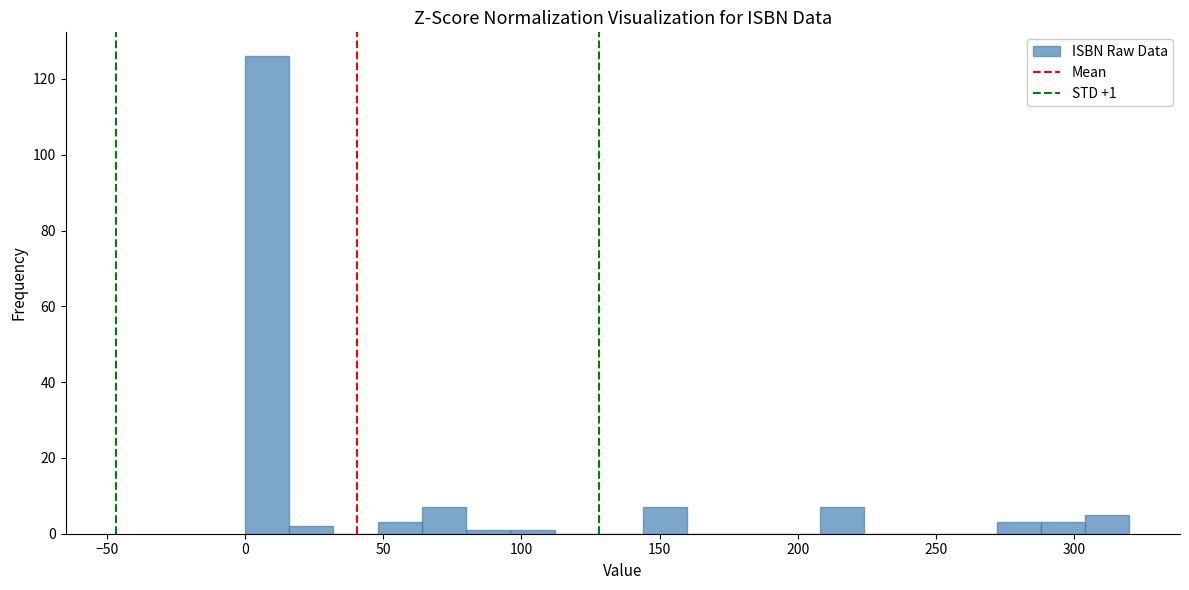

Around what value on the x-axis is the tallest bar? Give the approximate position of its centre, as read against the axis.

10